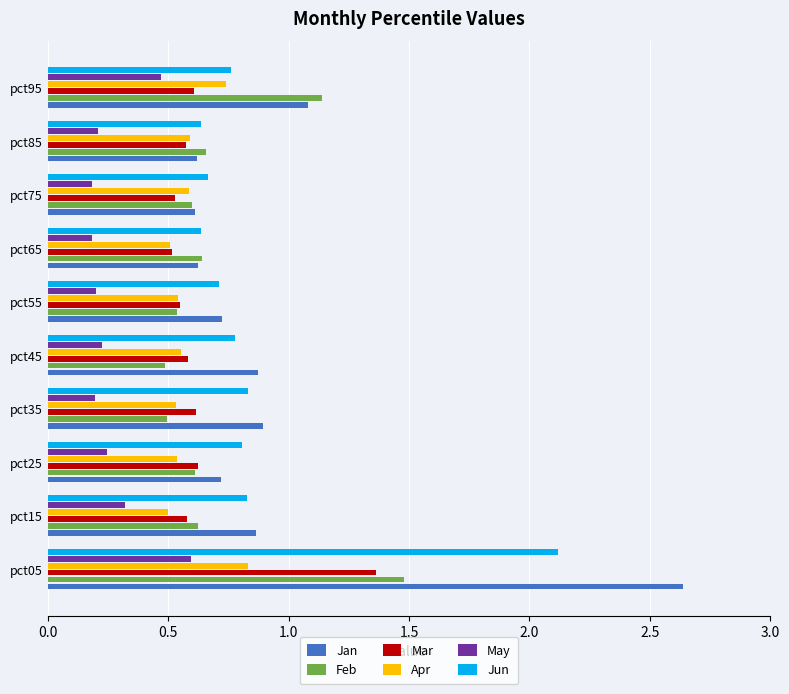

How many Feb values are between 0 and 1?

8